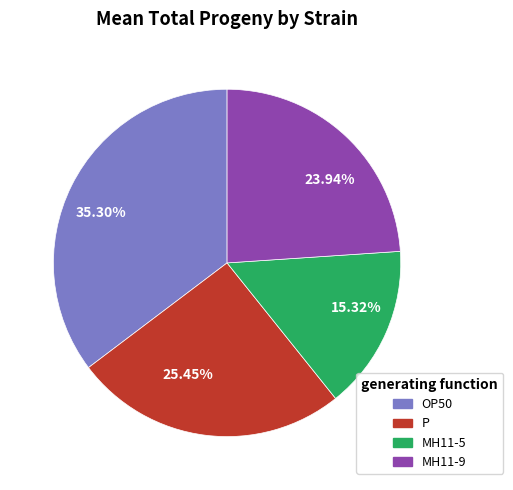

To the nearest percent, what is the combined percentage of MH11-5 and MH11-9?

39%